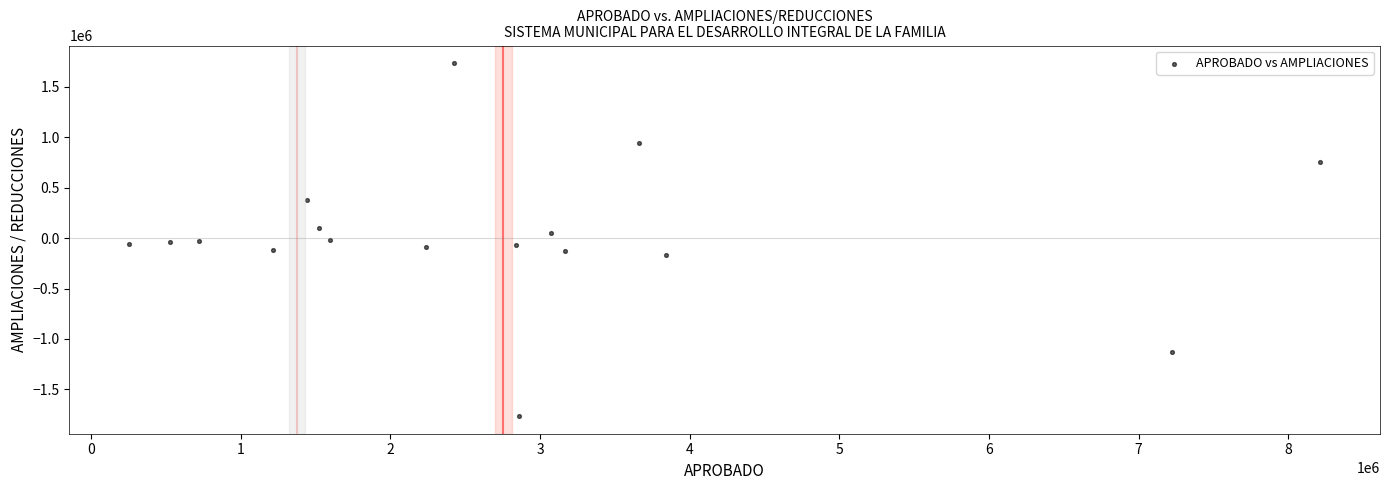

What is the range of X values (max minus min)?

7962339.6